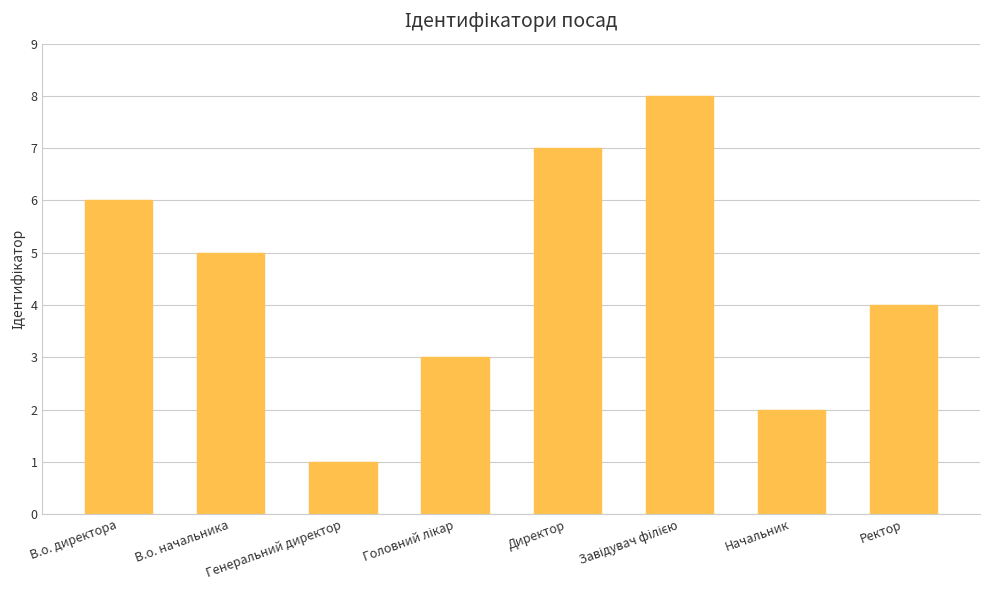

Reading left to right, transcribe all the data shown in this chart.

6	5	1	3	7	8	2	4